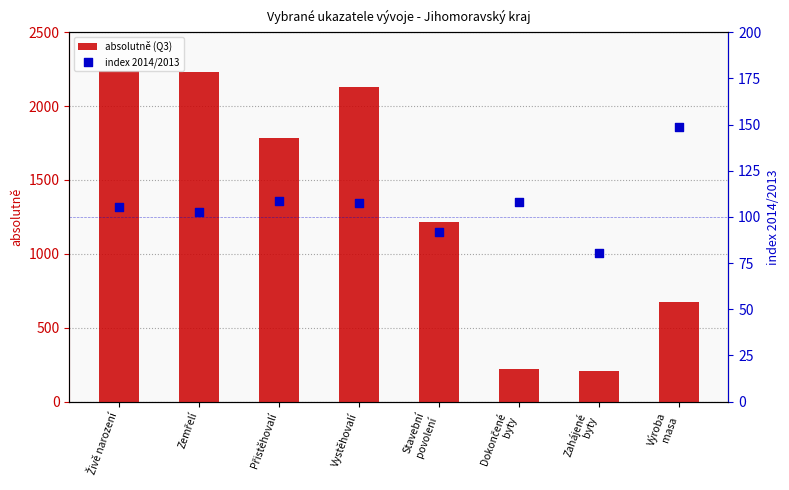

Is the value of absolutně (Q3) at Vystěhovalí greater than the value of index 2014/2013 at Výroba
masa?

Yes